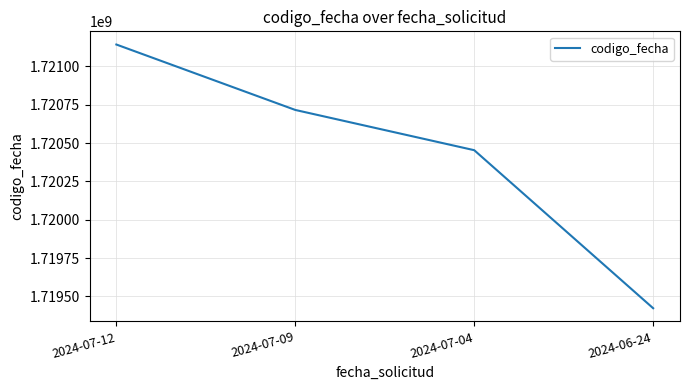

At which label does the data first exceed 1720715818?

2024-07-12